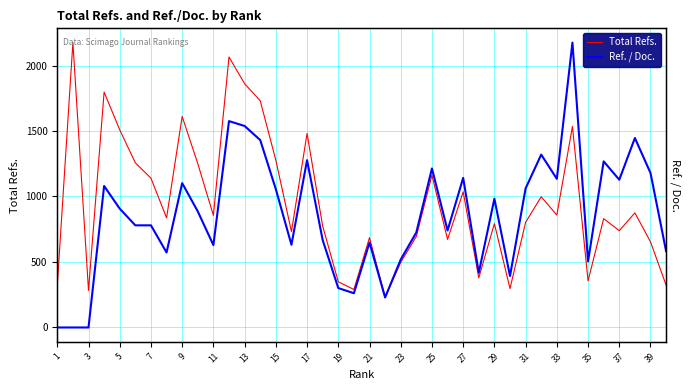

What is the difference between the highest and lowest values at 23?

489.5